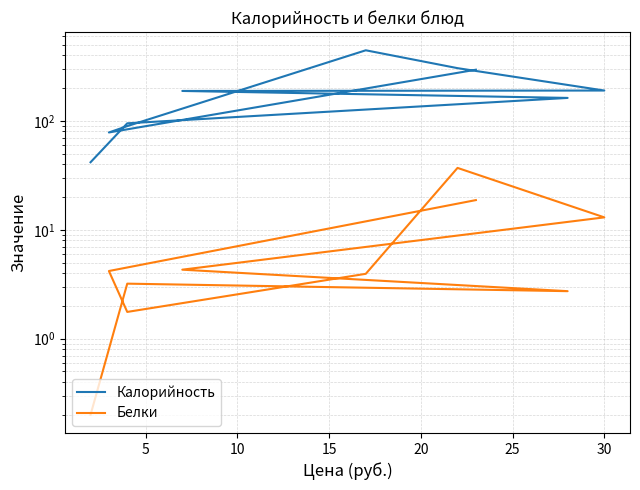

Read the Калорийность value at 15.

445.0